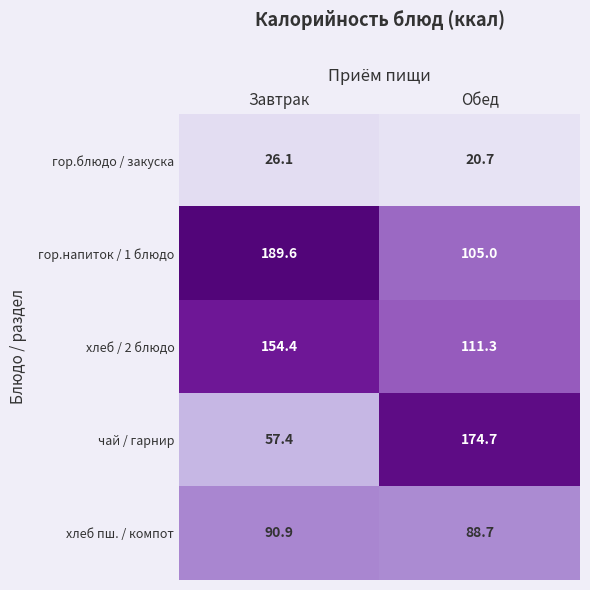

Reading left to right, what are all the values shown in this chart?

гор.блюдо / закуска: Завтрак=26.1	Обед=20.7
гор.напиток / 1 блюдо: Завтрак=189.6	Обед=105.0
хлеб / 2 блюдо: Завтрак=154.4	Обед=111.3
чай / гарнир: Завтрак=57.4	Обед=174.7
хлеб пш. / компот: Завтрак=90.9	Обед=88.7